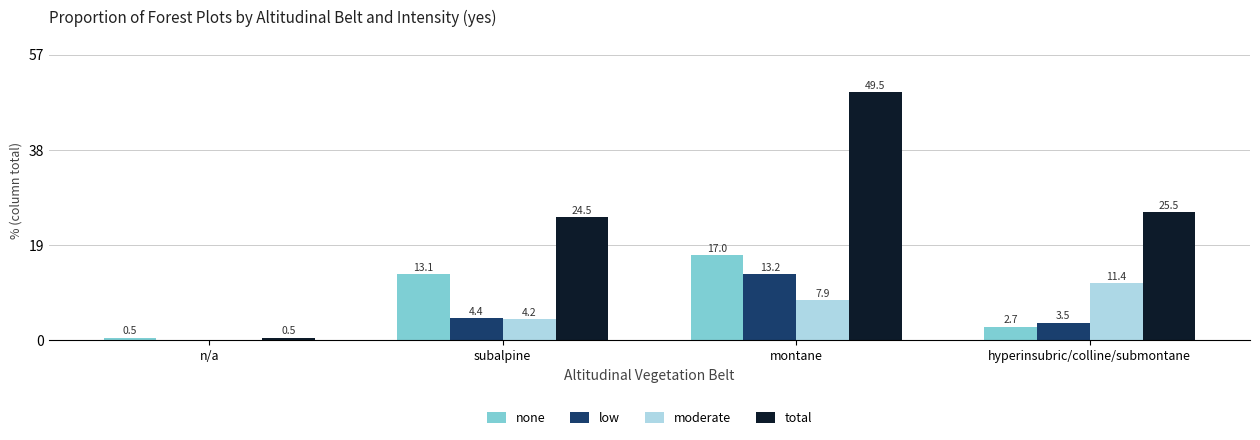

How many data points in low are above 4?

2